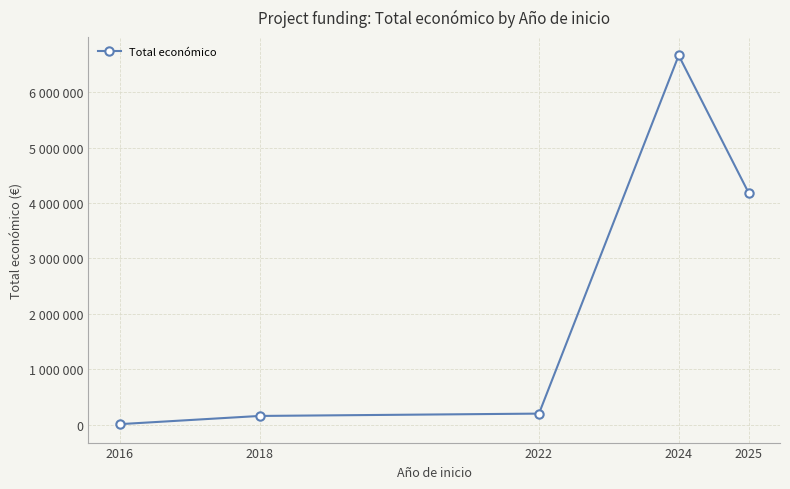

Is this an area chart (filled region under the line)?

No